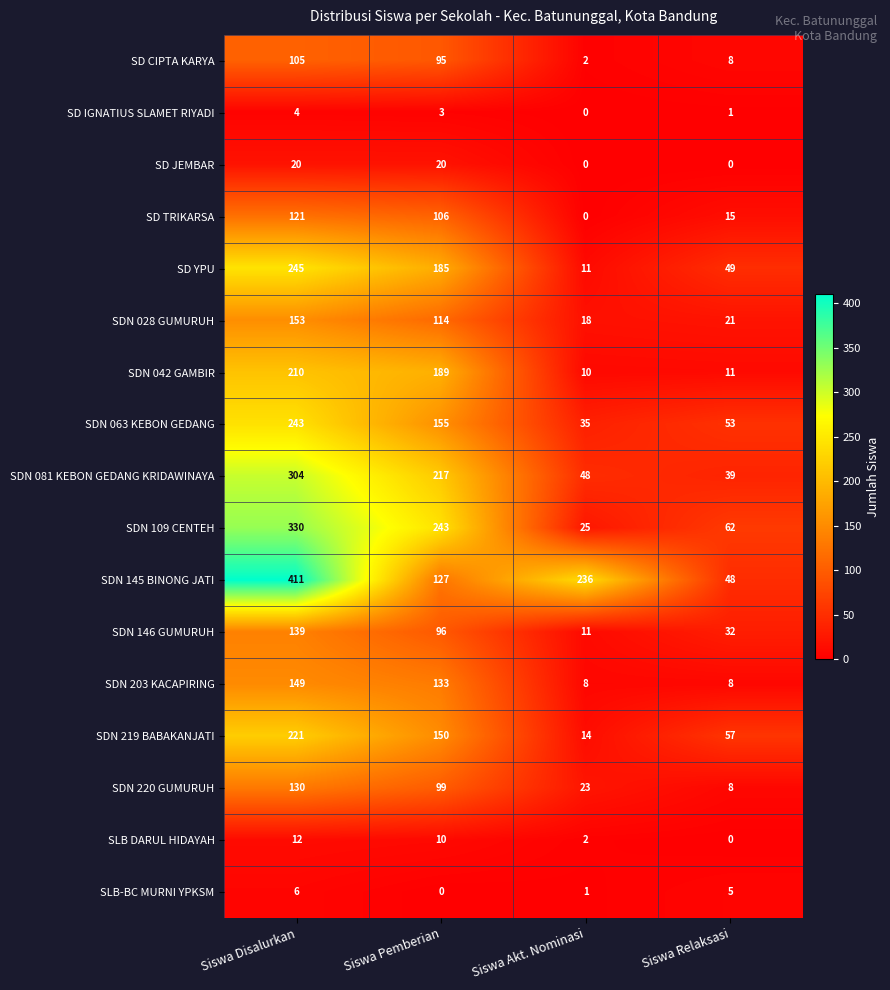

Count the SD TRIKARSA values in the range 15 to 121.

3